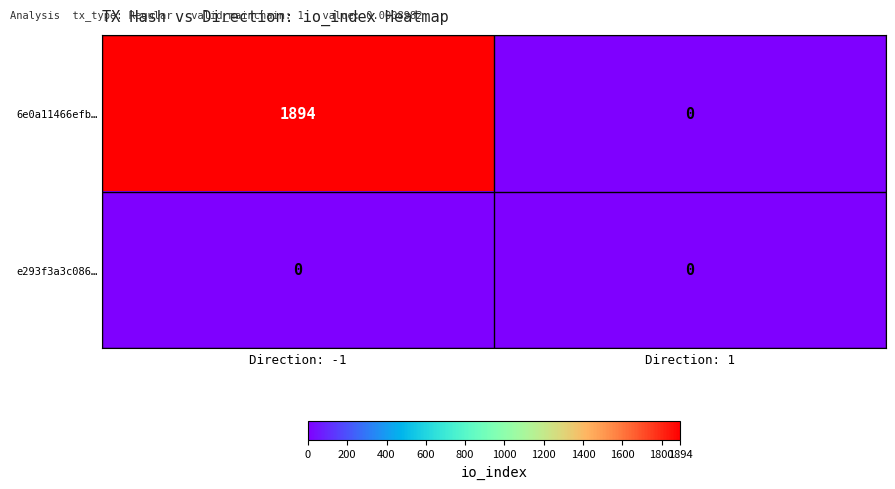

What is the difference between the maximum and minimum values in the 6e0a11466efb… series?

1894